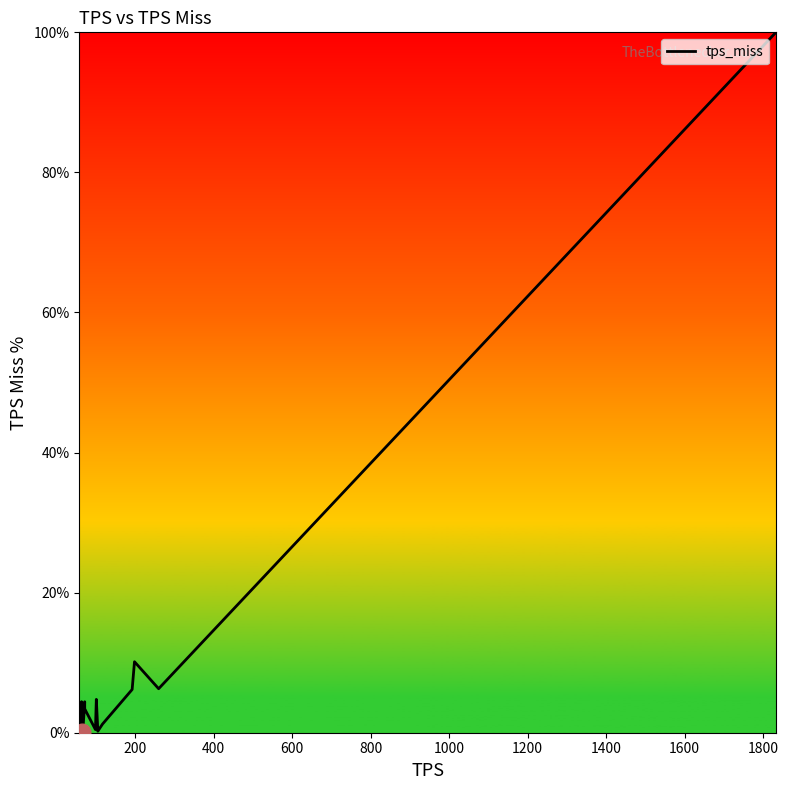

What is the greatest value displayed?

100.0